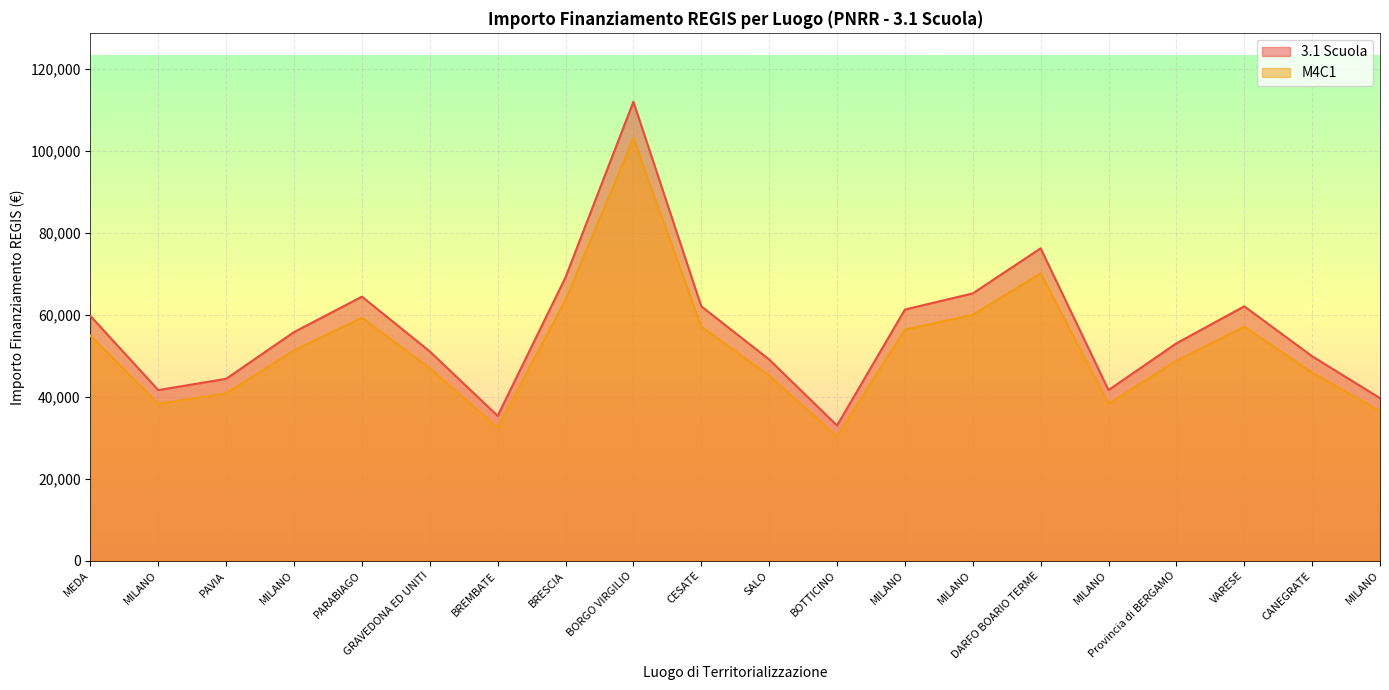

True or false: M4C1 and 3.1 Scuola cross at least once.

False